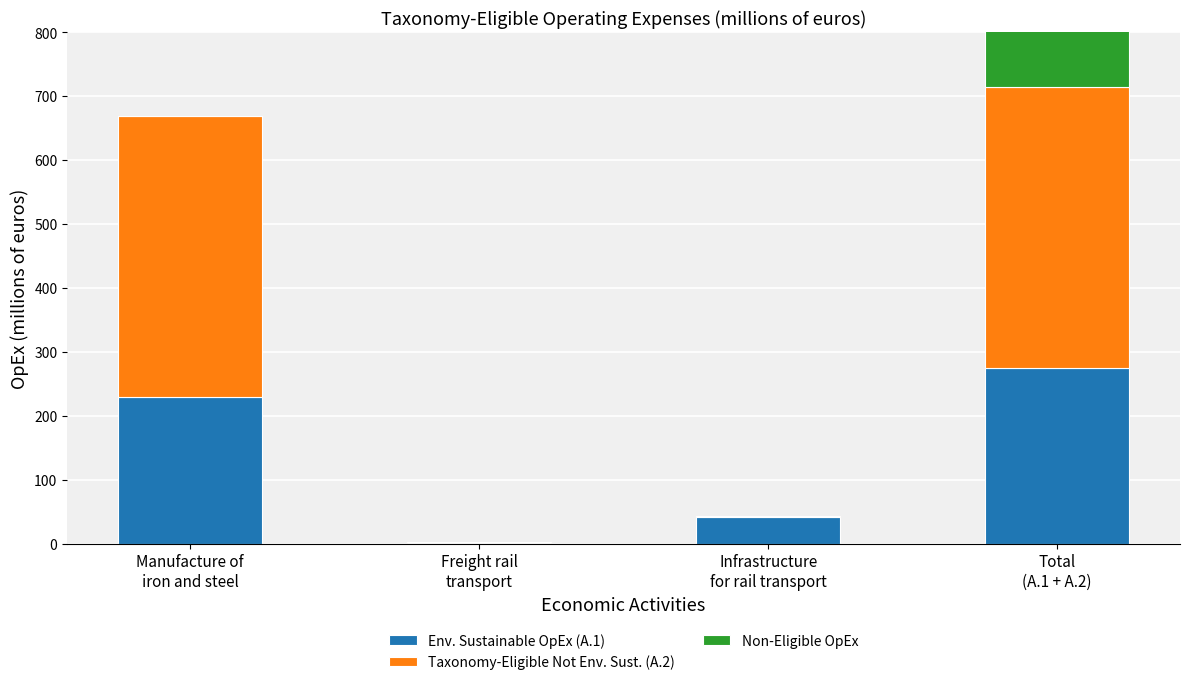

What is the label of the 2nd bar from the left?

Freight rail
transport